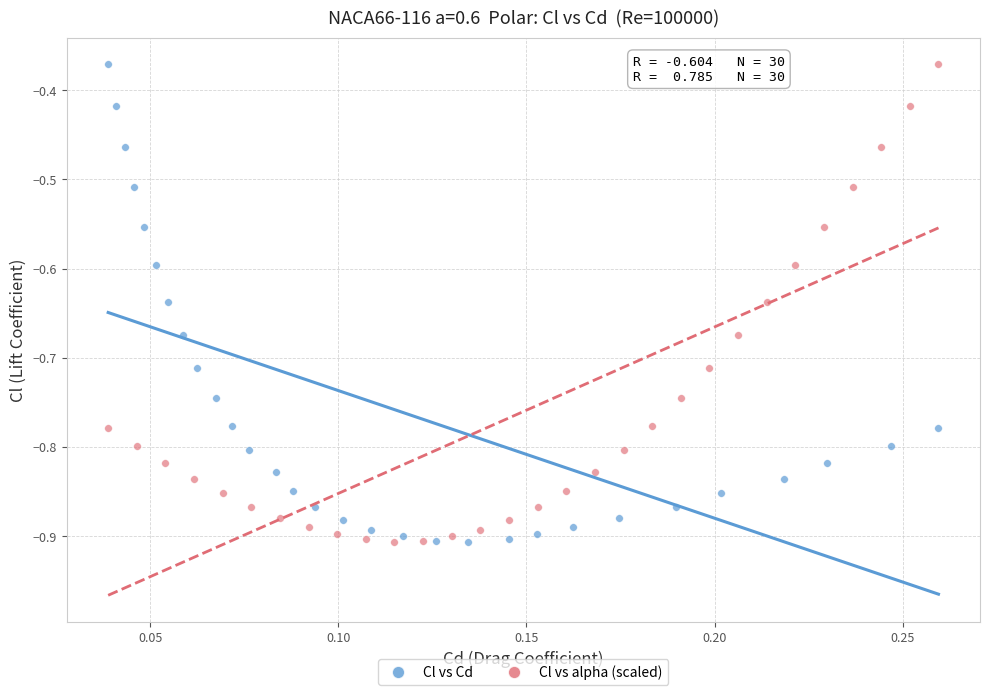

What are all the series names shown in the legend?

Cl vs Cd, Cl vs alpha (scaled)